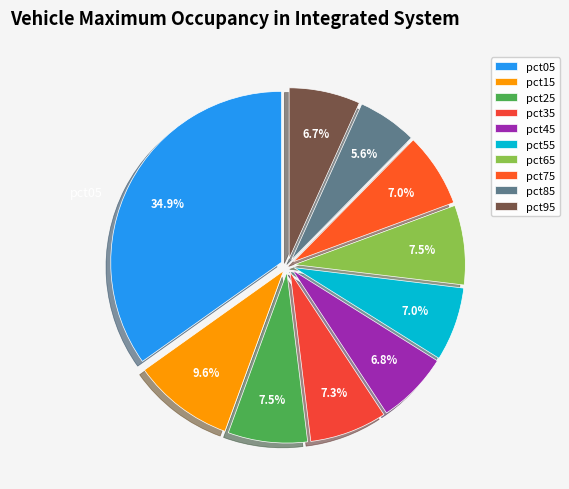

Between pct25 and pct55, which is larger?

pct25